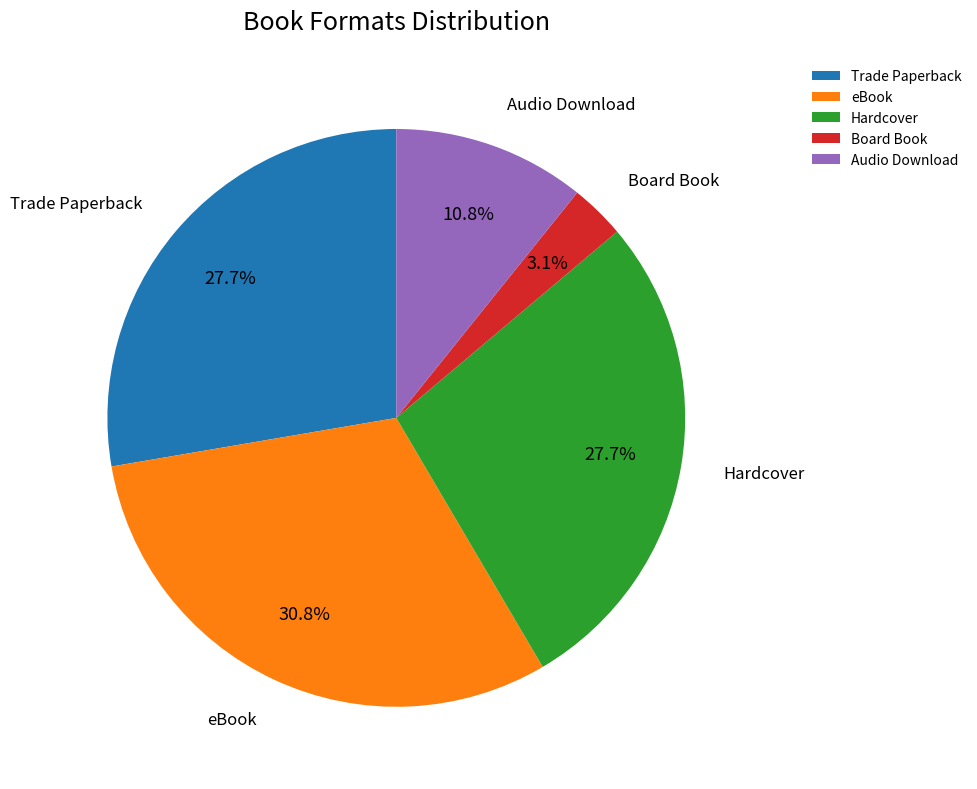

Count the number of slices in the pie.

5